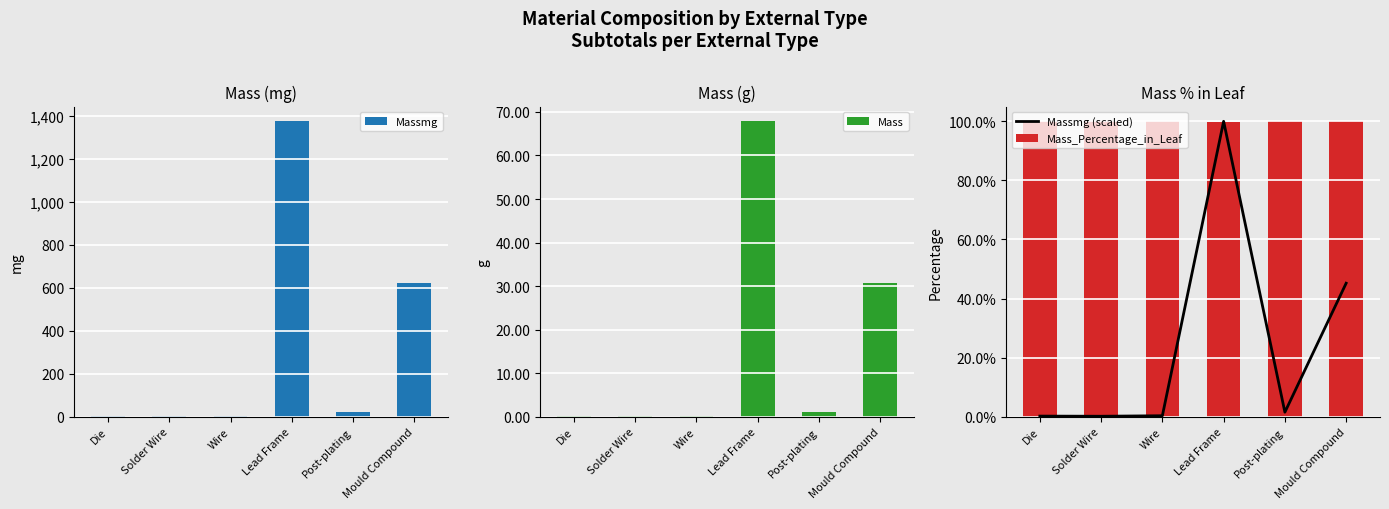

How many values in the Massmg series exceed 20?

3